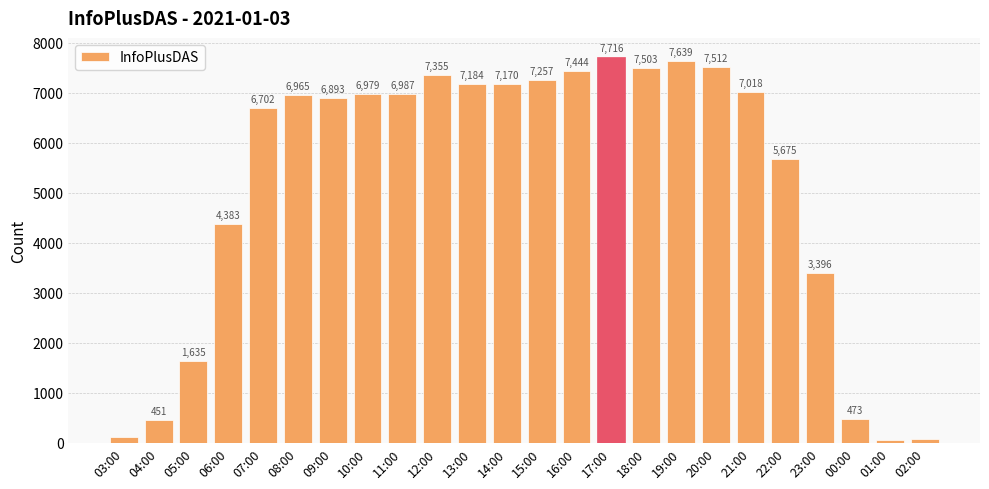

How many bars are there in total?

24